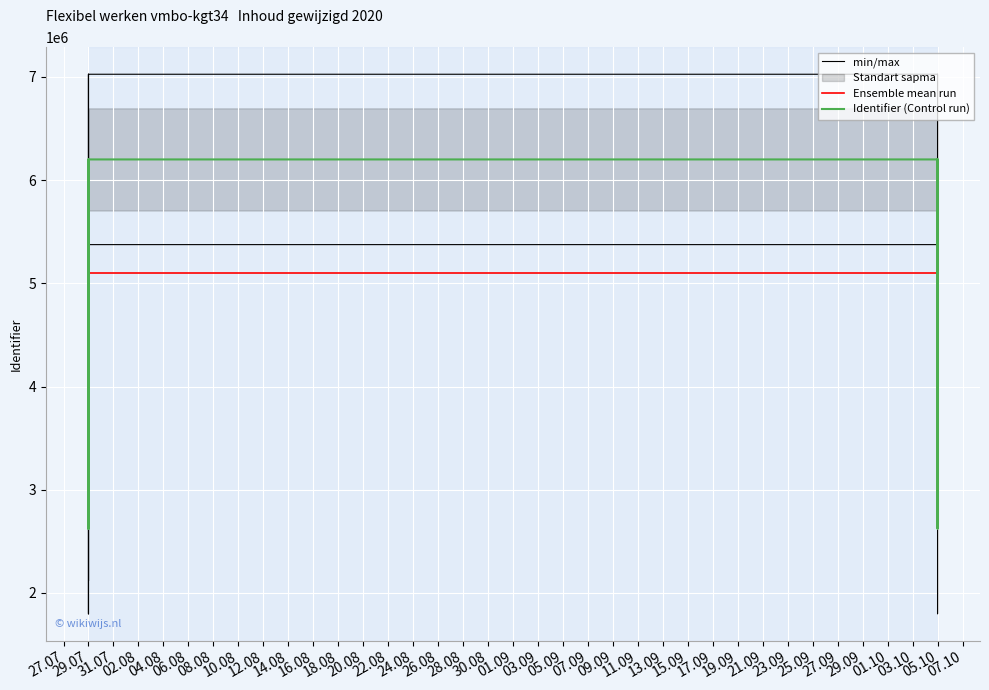

Reading right to left, transcribe all the data shown in this chart.

min/max: 7025631.8	7025624.8	3449543.8	3449539.8	7025619.8	7025629.8	7025627.8	7025625.8	3449547.8	7025617.8	7025616.8	7025615.8	3449531.8
Ensemble mean run: 5100040.5	5100040.5	5100040.5	5100040.5	5100040.5	5100040.5	5100040.5	5100040.5	5100040.5	5100040.5	5100040.5	5100040.5	5100040.5
Identifier (Control run): 6200382.0	6200375.0	2624294.0	2624290.0	6200370.0	6200380.0	6200378.0	6200376.0	2624298.0	6200368.0	6200367.0	6200366.0	2624282.0